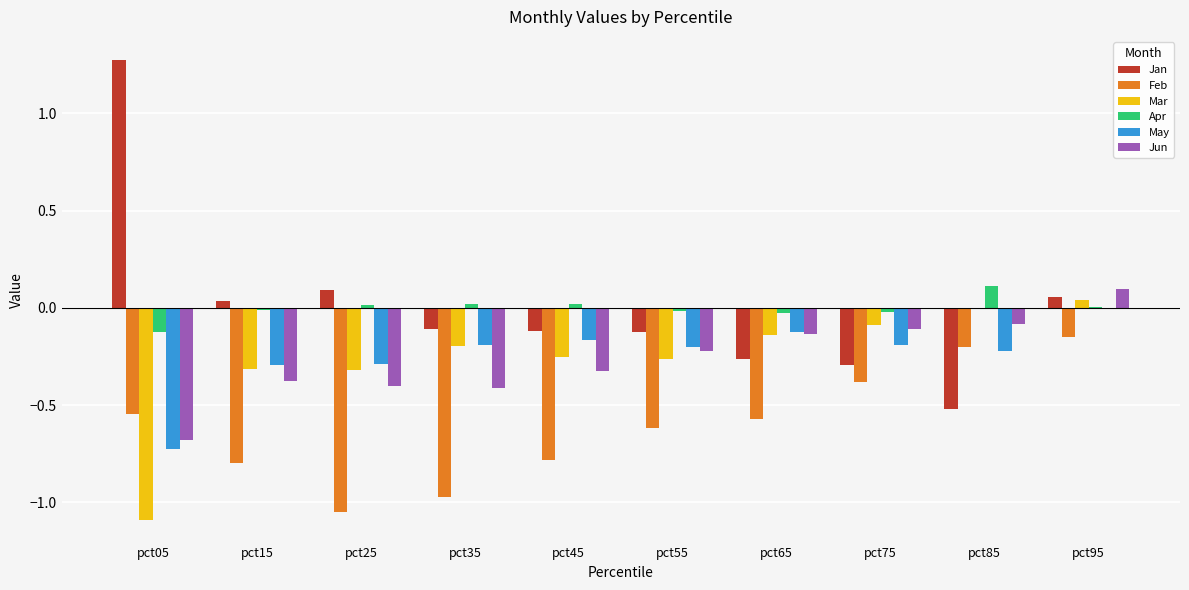

Is the value of Jan at pct65 greater than the value of May at pct55?

No